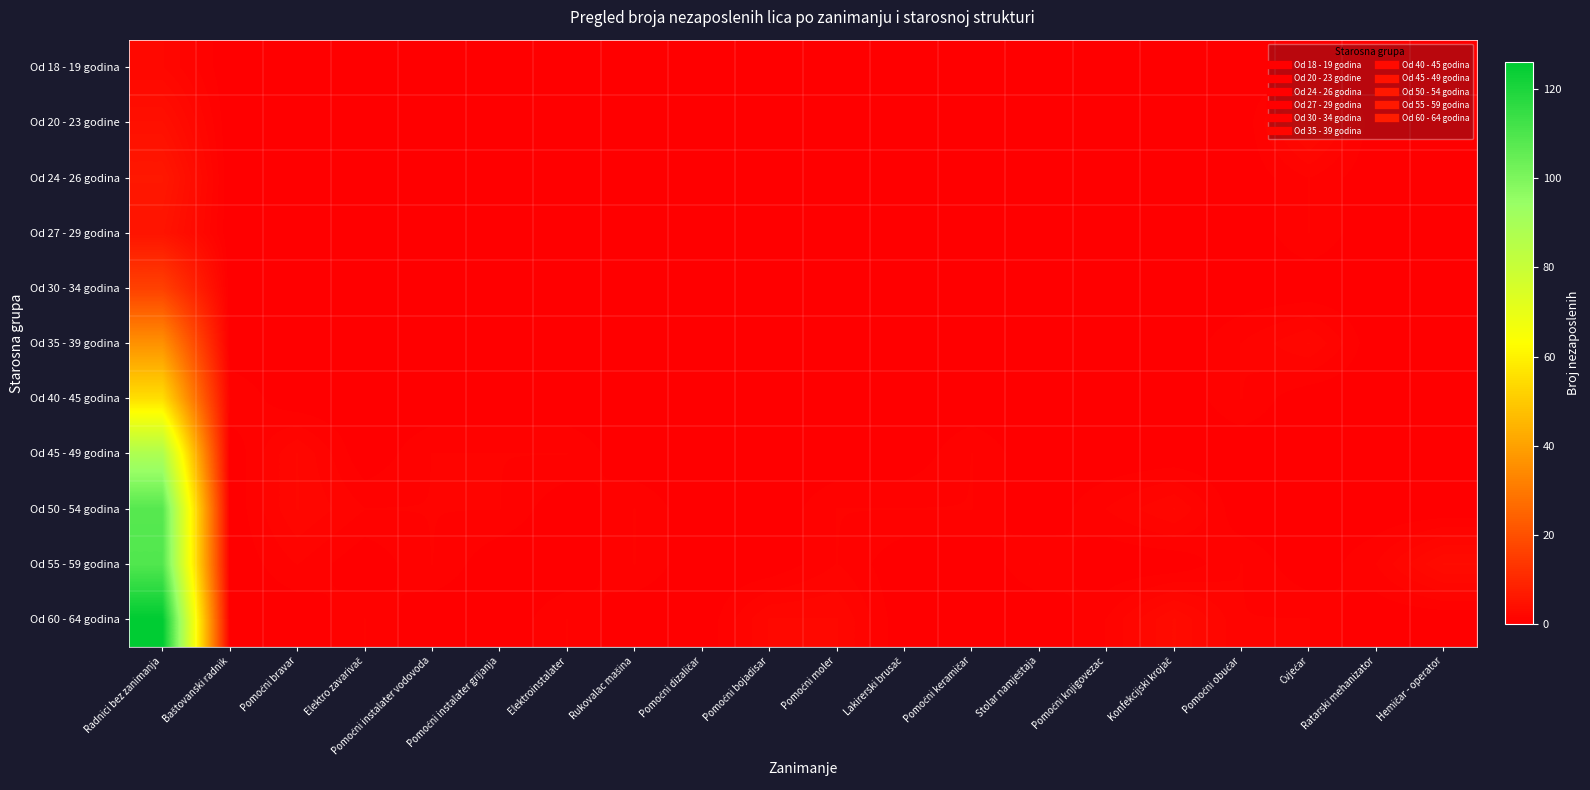

Reading left to right, what are all the values shown in this chart?

Od 18 - 19 godina: Radnici bez zanimanja=2	Baštovanski radnik=0	Pomoćni bravar=0	Elektro zavarivač=0	Pomoćni instalater vodovoda=0	Pomoćni instalater grijanja=0	Elektroinstalater=0	Rukovalac mašina=0	Pomoćni dizaličar=0	Pomoćni bojadisar=0	Pomoćni moler=0	Lakirerski brusač=0	Pomoćni keramičar=0	Stolar namještaja=0	Pomoćni knjigovezac=0	Konfekcijski krojač=0	Pomoćni obućar=0	Cvjećar=0	Ratarski mehanizator=0	Hemičar - operator=0
Od 20 - 23 godine: Radnici bez zanimanja=4	Baštovanski radnik=0	Pomoćni bravar=0	Elektro zavarivač=0	Pomoćni instalater vodovoda=0	Pomoćni instalater grijanja=0	Elektroinstalater=0	Rukovalac mašina=0	Pomoćni dizaličar=0	Pomoćni bojadisar=0	Pomoćni moler=0	Lakirerski brusač=0	Pomoćni keramičar=0	Stolar namještaja=0	Pomoćni knjigovezac=0	Konfekcijski krojač=0	Pomoćni obućar=0	Cvjećar=3	Ratarski mehanizator=0	Hemičar - operator=0
Od 24 - 26 godina: Radnici bez zanimanja=6	Baštovanski radnik=0	Pomoćni bravar=0	Elektro zavarivač=0	Pomoćni instalater vodovoda=0	Pomoćni instalater grijanja=0	Elektroinstalater=0	Rukovalac mašina=0	Pomoćni dizaličar=0	Pomoćni bojadisar=0	Pomoćni moler=0	Lakirerski brusač=0	Pomoćni keramičar=0	Stolar namještaja=0	Pomoćni knjigovezac=0	Konfekcijski krojač=0	Pomoćni obućar=0	Cvjećar=1	Ratarski mehanizator=0	Hemičar - operator=0
Od 27 - 29 godina: Radnici bez zanimanja=5	Baštovanski radnik=0	Pomoćni bravar=0	Elektro zavarivač=0	Pomoćni instalater vodovoda=0	Pomoćni instalater grijanja=0	Elektroinstalater=0	Rukovalac mašina=0	Pomoćni dizaličar=0	Pomoćni bojadisar=0	Pomoćni moler=0	Lakirerski brusač=0	Pomoćni keramičar=0	Stolar namještaja=0	Pomoćni knjigovezac=0	Konfekcijski krojač=0	Pomoćni obućar=0	Cvjećar=1	Ratarski mehanizator=0	Hemičar - operator=0
Od 30 - 34 godina: Radnici bez zanimanja=16	Baštovanski radnik=0	Pomoćni bravar=0	Elektro zavarivač=0	Pomoćni instalater vodovoda=0	Pomoćni instalater grijanja=0	Elektroinstalater=0	Rukovalac mašina=0	Pomoćni dizaličar=0	Pomoćni bojadisar=0	Pomoćni moler=0	Lakirerski brusač=0	Pomoćni keramičar=0	Stolar namještaja=0	Pomoćni knjigovezac=0	Konfekcijski krojač=0	Pomoćni obućar=0	Cvjećar=0	Ratarski mehanizator=0	Hemičar - operator=0
Od 35 - 39 godina: Radnici bez zanimanja=36	Baštovanski radnik=0	Pomoćni bravar=0	Elektro zavarivač=0	Pomoćni instalater vodovoda=0	Pomoćni instalater grijanja=0	Elektroinstalater=0	Rukovalac mašina=0	Pomoćni dizaličar=0	Pomoćni bojadisar=0	Pomoćni moler=0	Lakirerski brusač=0	Pomoćni keramičar=0	Stolar namještaja=0	Pomoćni knjigovezac=0	Konfekcijski krojač=0	Pomoćni obućar=1	Cvjećar=2	Ratarski mehanizator=0	Hemičar - operator=0
Od 40 - 45 godina: Radnici bez zanimanja=55	Baštovanski radnik=1	Pomoćni bravar=0	Elektro zavarivač=0	Pomoćni instalater vodovoda=0	Pomoćni instalater grijanja=0	Elektroinstalater=0	Rukovalac mašina=0	Pomoćni dizaličar=0	Pomoćni bojadisar=0	Pomoćni moler=0	Lakirerski brusač=0	Pomoćni keramičar=0	Stolar namještaja=0	Pomoćni knjigovezac=0	Konfekcijski krojač=0	Pomoćni obućar=1	Cvjećar=0	Ratarski mehanizator=0	Hemičar - operator=0
Od 45 - 49 godina: Radnici bez zanimanja=88	Baštovanski radnik=0	Pomoćni bravar=2	Elektro zavarivač=0	Pomoćni instalater vodovoda=1	Pomoćni instalater grijanja=1	Elektroinstalater=1	Rukovalac mašina=0	Pomoćni dizaličar=0	Pomoćni bojadisar=0	Pomoćni moler=0	Lakirerski brusač=0	Pomoćni keramičar=1	Stolar namještaja=0	Pomoćni knjigovezac=0	Konfekcijski krojač=0	Pomoćni obućar=0	Cvjećar=0	Ratarski mehanizator=0	Hemičar - operator=0
Od 50 - 54 godina: Radnici bez zanimanja=108	Baštovanski radnik=0	Pomoćni bravar=2	Elektro zavarivač=1	Pomoćni instalater vodovoda=1	Pomoćni instalater grijanja=1	Elektroinstalater=0	Rukovalac mašina=1	Pomoćni dizaličar=0	Pomoćni bojadisar=0	Pomoćni moler=1	Lakirerski brusač=1	Pomoćni keramičar=1	Stolar namještaja=0	Pomoćni knjigovezac=1	Konfekcijski krojač=2	Pomoćni obućar=0	Cvjećar=0	Ratarski mehanizator=0	Hemičar - operator=0
Od 55 - 59 godina: Radnici bez zanimanja=109	Baštovanski radnik=0	Pomoćni bravar=1	Elektro zavarivač=0	Pomoćni instalater vodovoda=1	Pomoćni instalater grijanja=0	Elektroinstalater=0	Rukovalac mašina=1	Pomoćni dizaličar=0	Pomoćni bojadisar=0	Pomoćni moler=1	Lakirerski brusač=0	Pomoćni keramičar=0	Stolar namještaja=1	Pomoćni knjigovezac=0	Konfekcijski krojač=0	Pomoćni obućar=1	Cvjećar=0	Ratarski mehanizator=1	Hemičar - operator=3
Od 60 - 64 godina: Radnici bez zanimanja=126	Baštovanski radnik=0	Pomoćni bravar=0	Elektro zavarivač=1	Pomoćni instalater vodovoda=0	Pomoćni instalater grijanja=0	Elektroinstalater=1	Rukovalac mašina=0	Pomoćni dizaličar=0	Pomoćni bojadisar=2	Pomoćni moler=2	Lakirerski brusač=0	Pomoćni keramičar=0	Stolar namještaja=0	Pomoćni knjigovezac=1	Konfekcijski krojač=3	Pomoćni obućar=1	Cvjećar=1	Ratarski mehanizator=0	Hemičar - operator=0